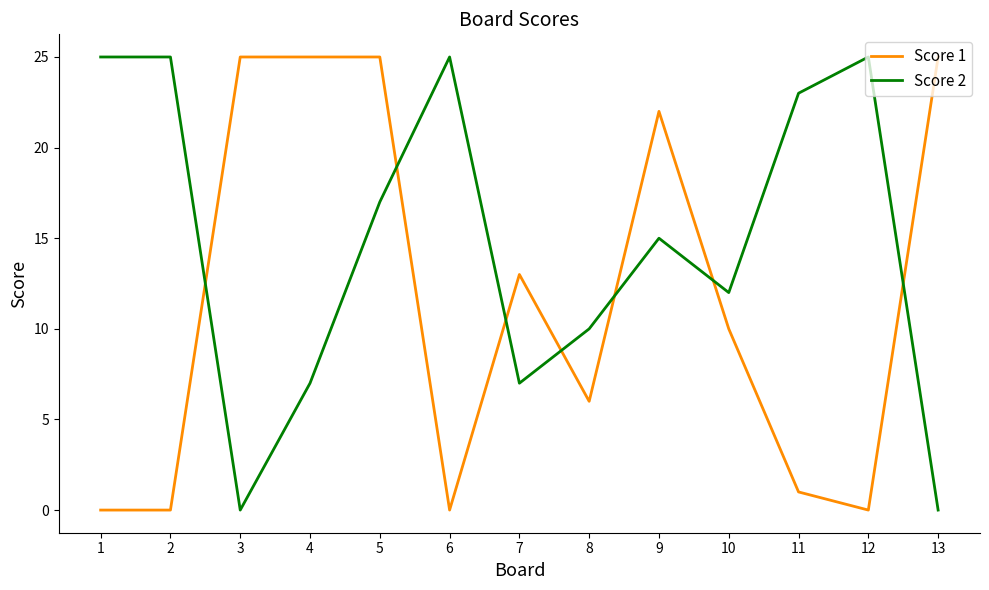

What are all the series names shown in the legend?

Score 1, Score 2